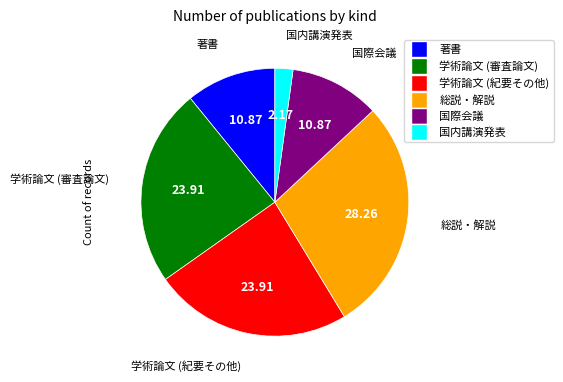

Is it true that 総説・解説 is 28% of the pie?

True